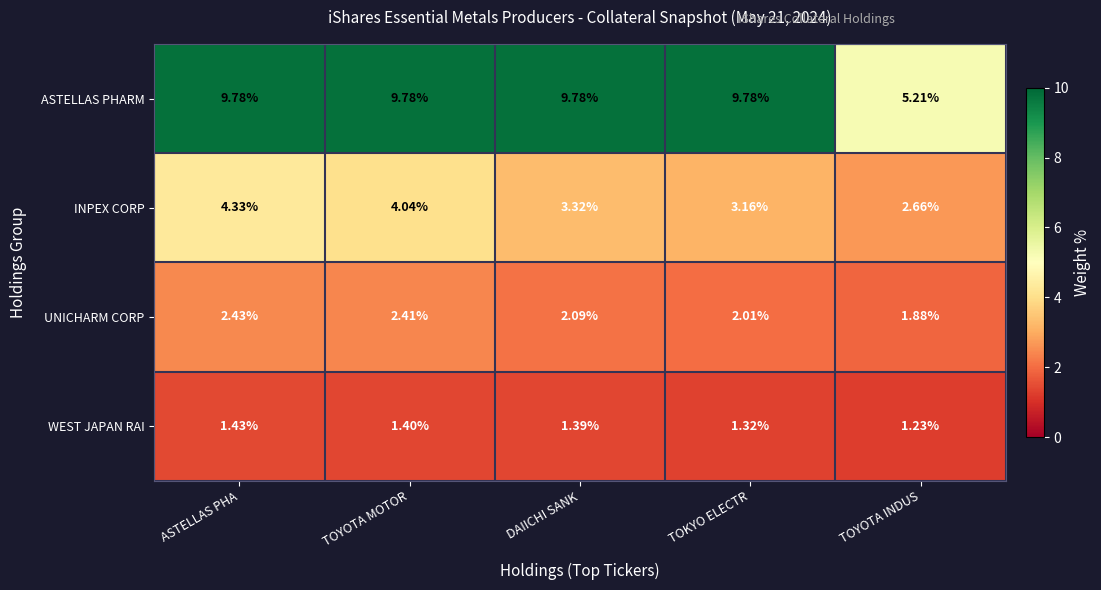

At which label does ASTELLAS PHARM reach its minimum?

TOYOTA INDUS